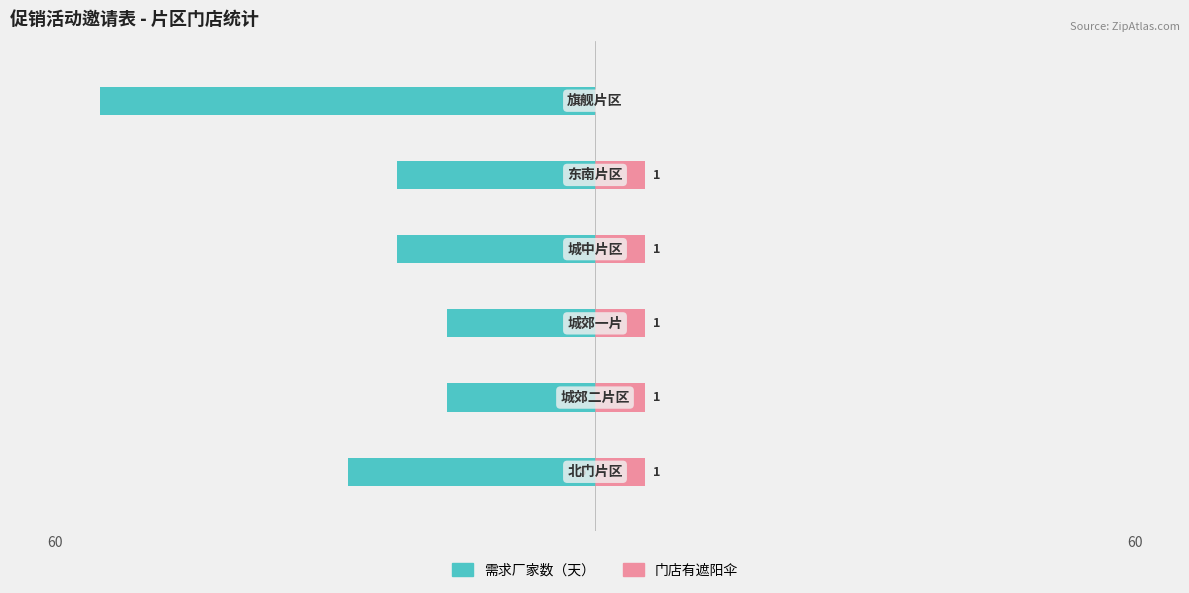

How many data points does each series have?

6